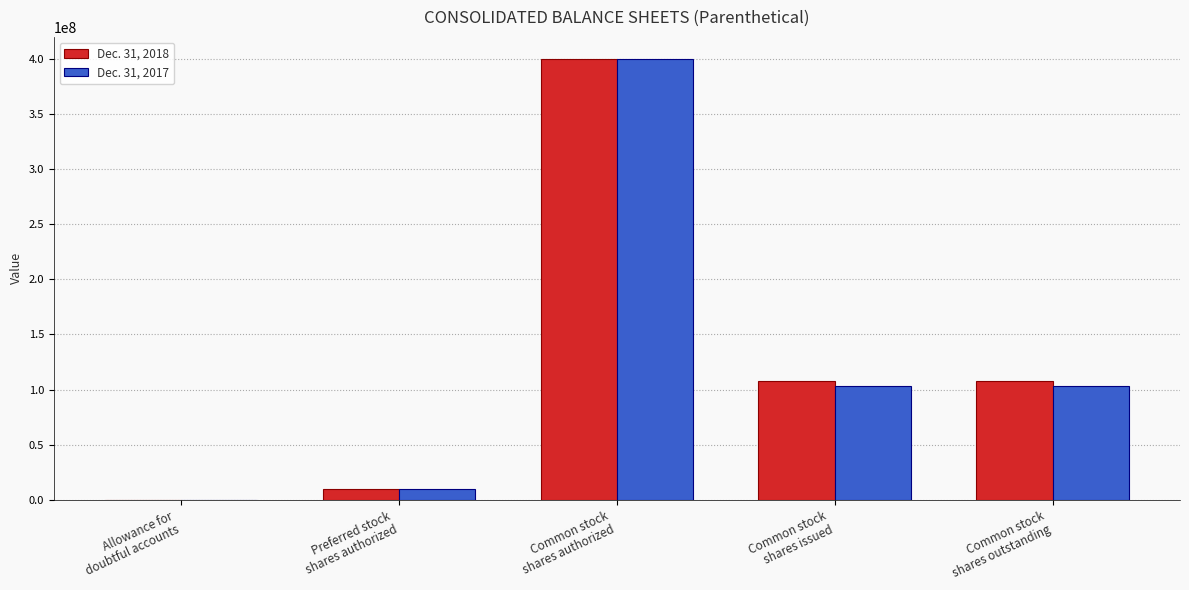

What are all the series names shown in the legend?

Dec. 31, 2018, Dec. 31, 2017